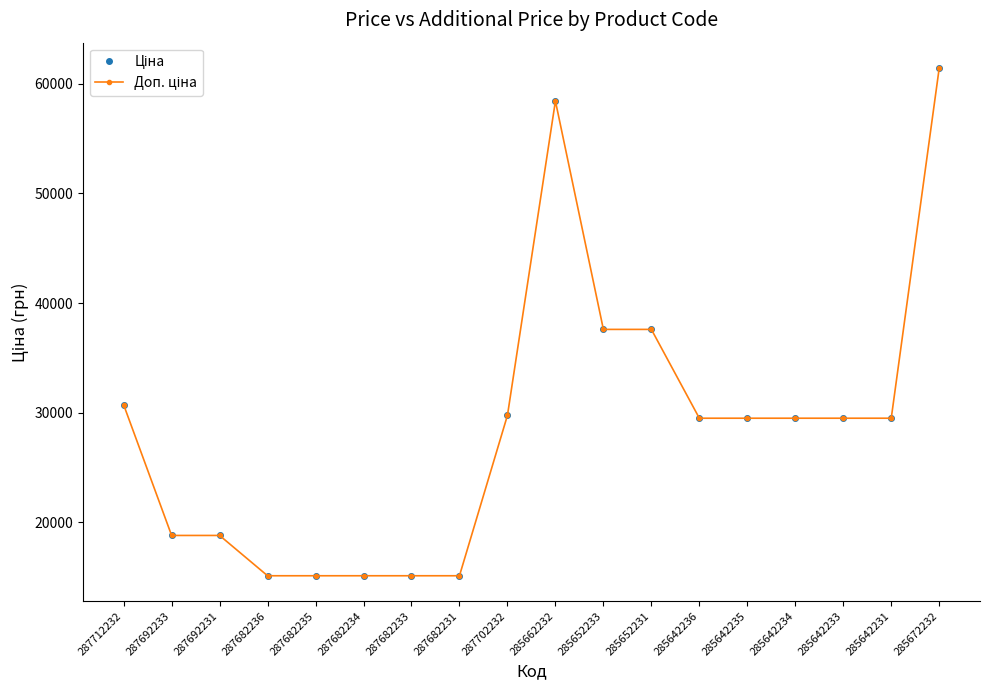

What is the lowest value of the Доп. ціна series?

15120.0